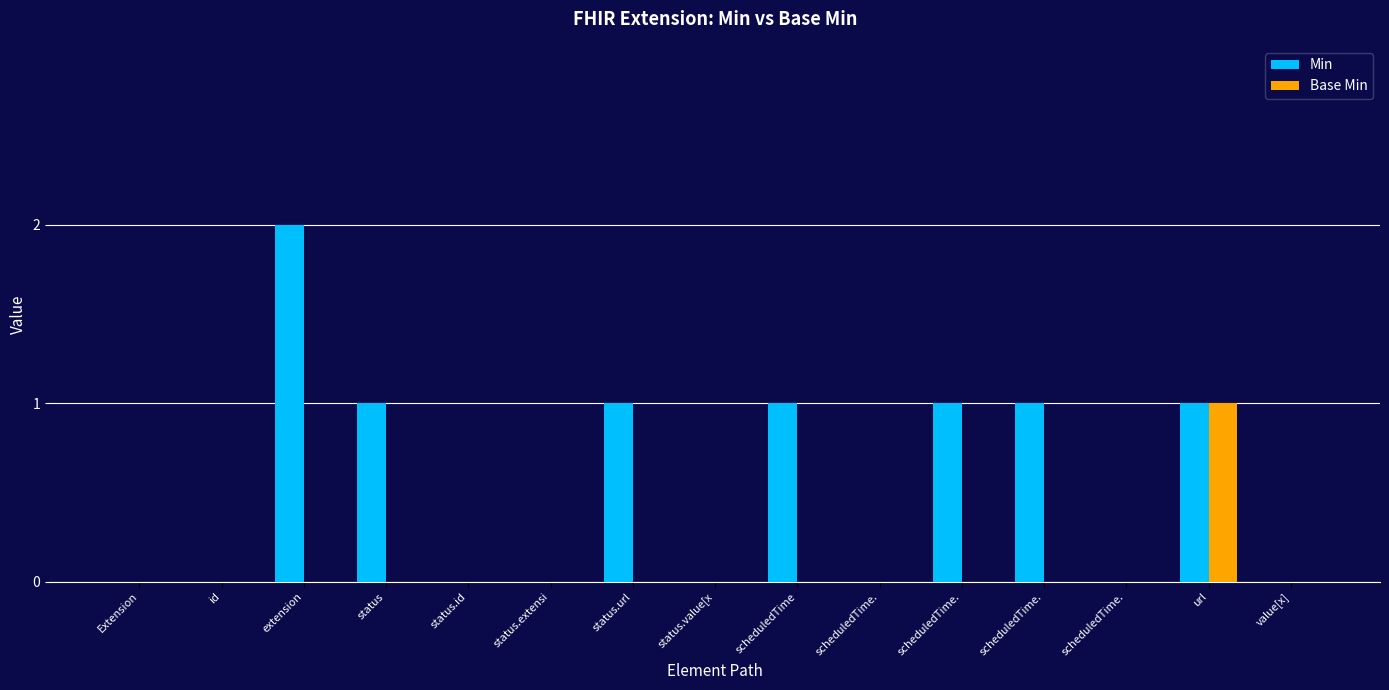

What are all the series names shown in the legend?

Min, Base Min